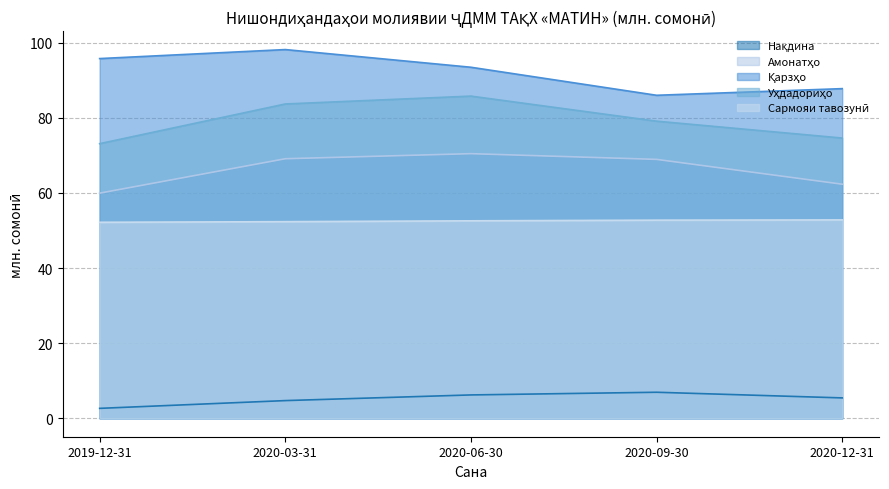

Rank the categories by Амонатҳо value from highest to lowest.

2020-06-30, 2020-03-31, 2020-09-30, 2020-12-31, 2019-12-31